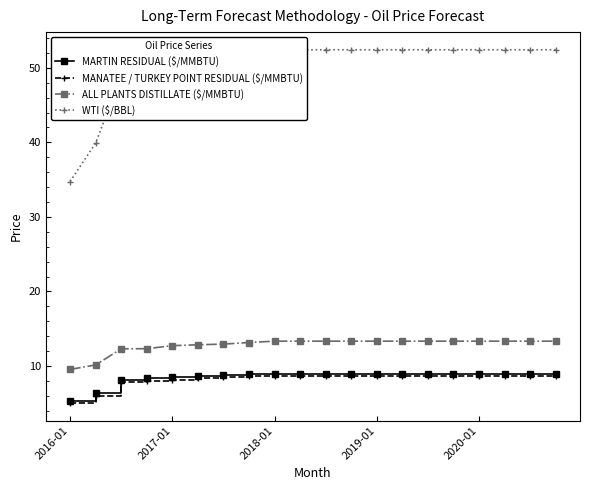

The MARTIN RESIDUAL ($/MMBTU) series shows 4.3 at 2020-01. True or false?

False